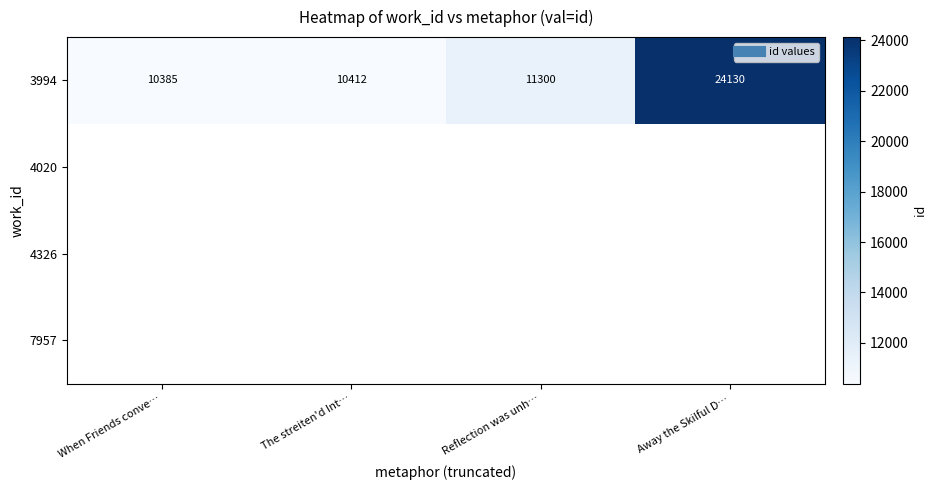

Which has a higher value, Away the Skilful D… or When Friends conve…?

Away the Skilful D…